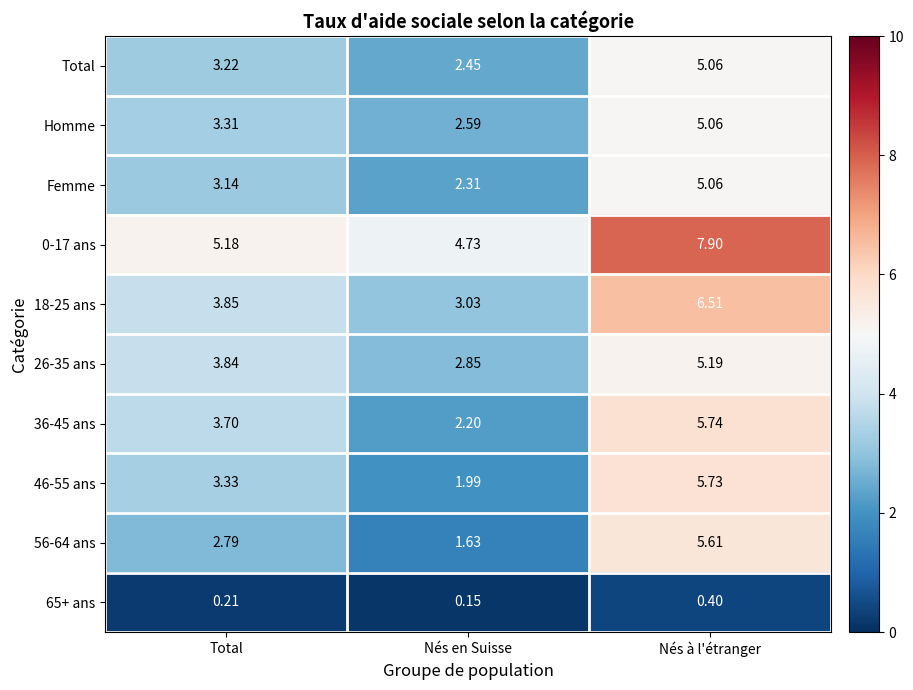

Where does the 0-17 ans series first go above 5?

Total